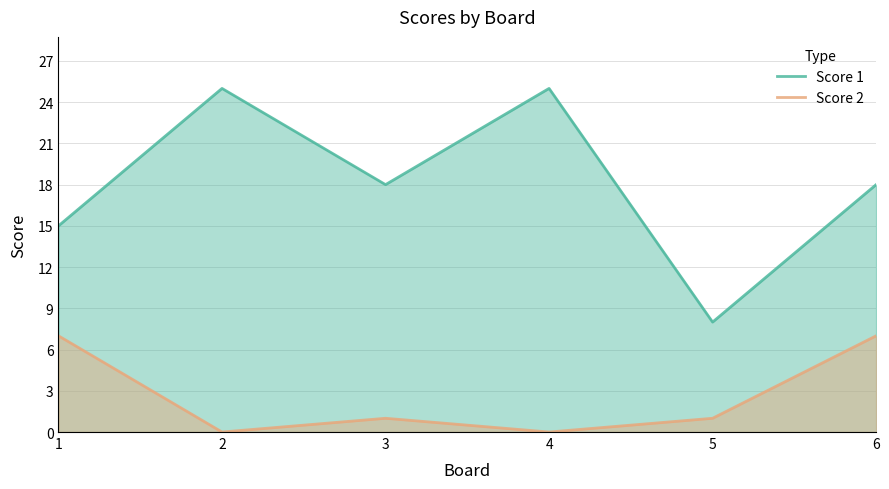

Reading left to right, extract all data points from this chart.

Score 1: 1=15	2=25	3=18	4=25	5=8	6=18
Score 2: 1=7	2=0	3=1	4=0	5=1	6=7